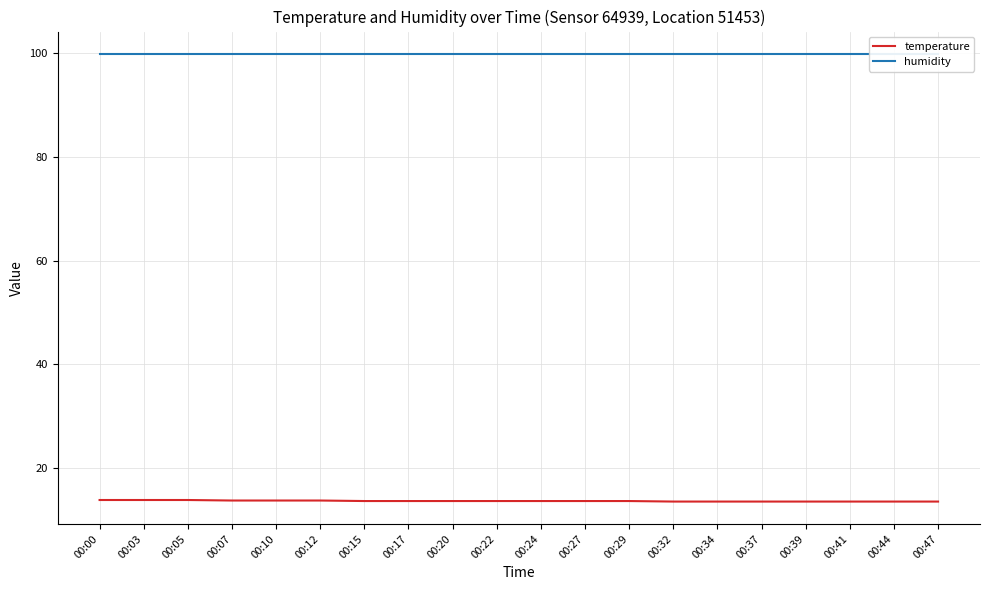

The value of humidity at 00:17 is 99.9. True or false?

True